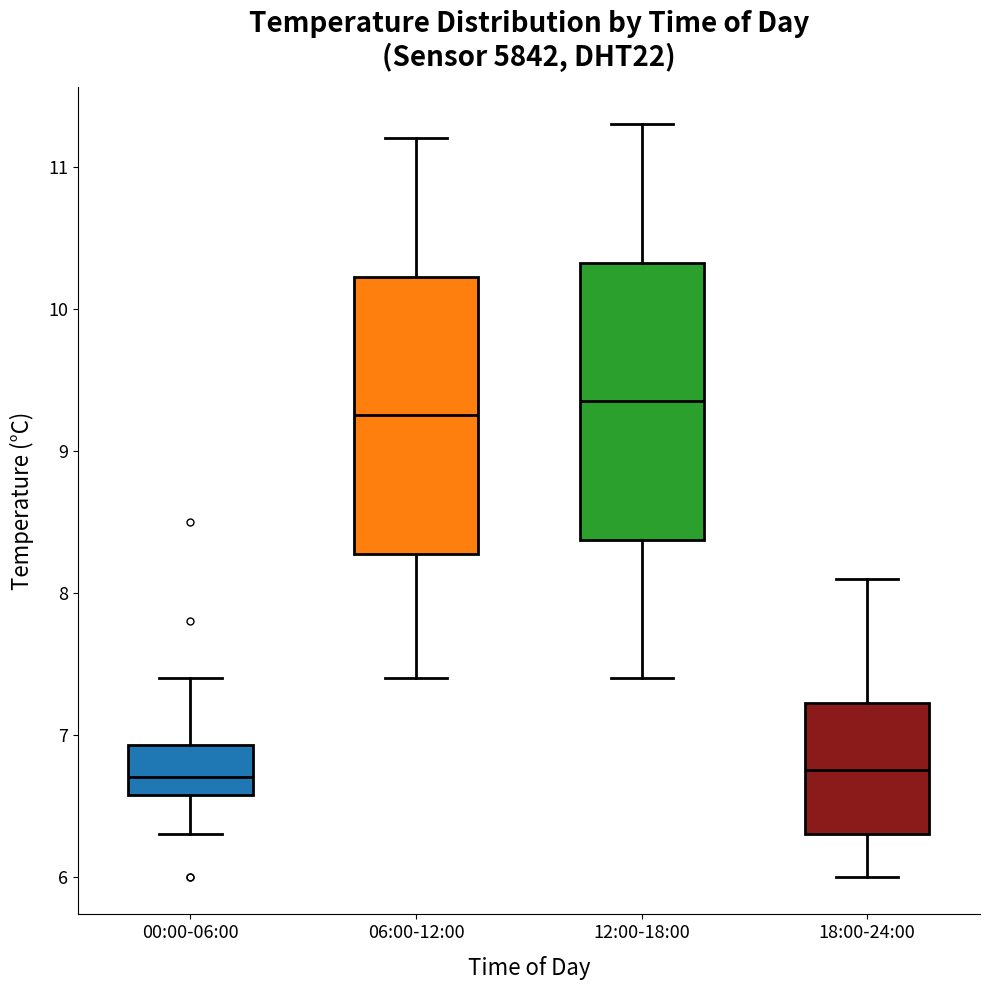

Which box has the highest median line?

12:00-18:00